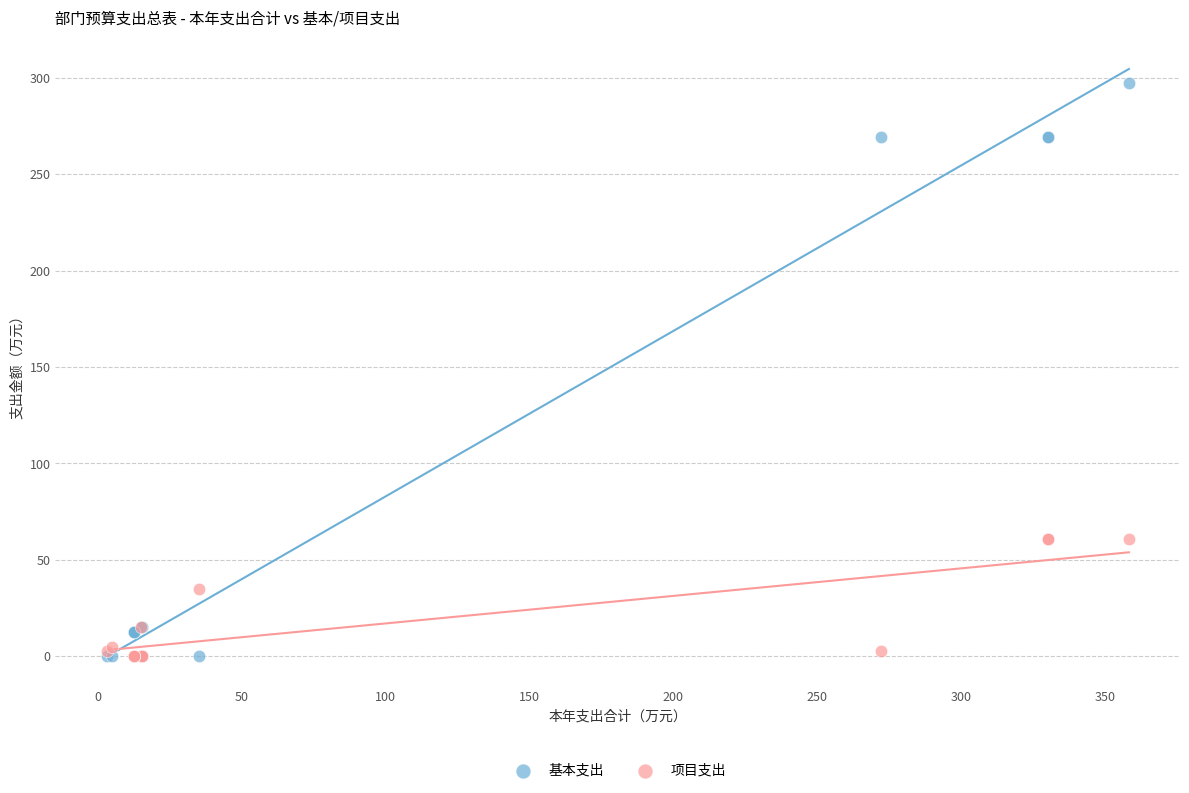

In the 项目支出 series, what Y value is closest to 30?

35.0